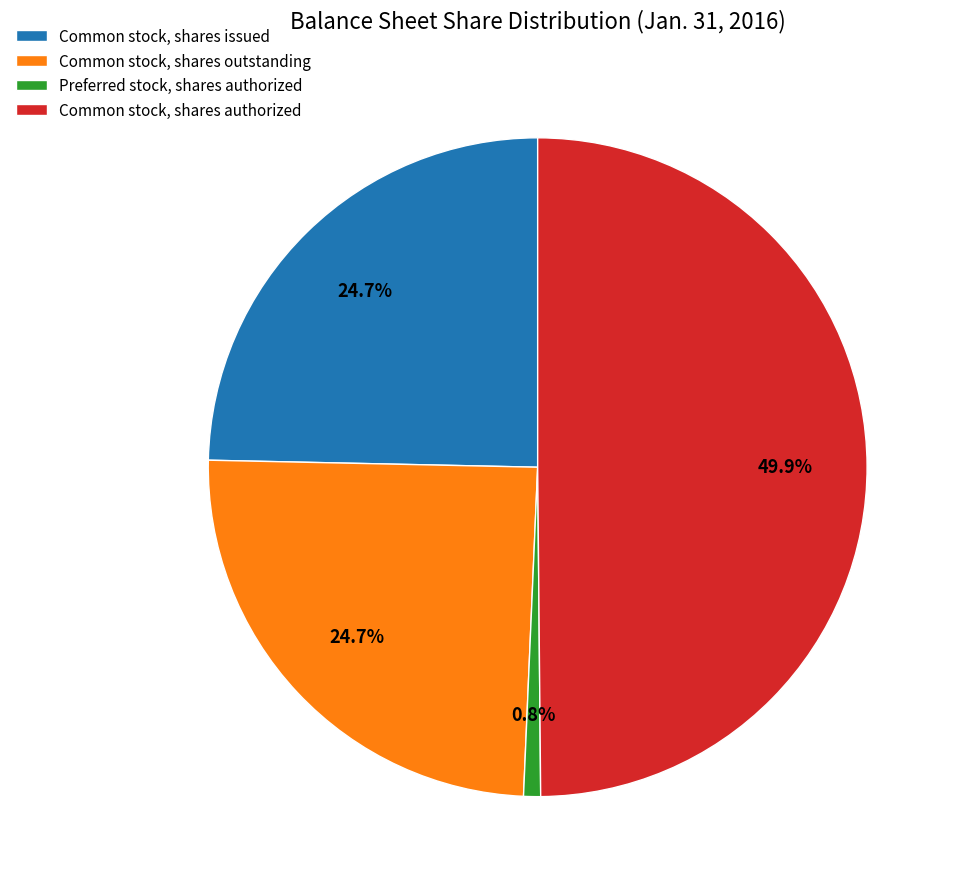

What is the smallest slice in the pie chart?

Preferred stock, shares authorized